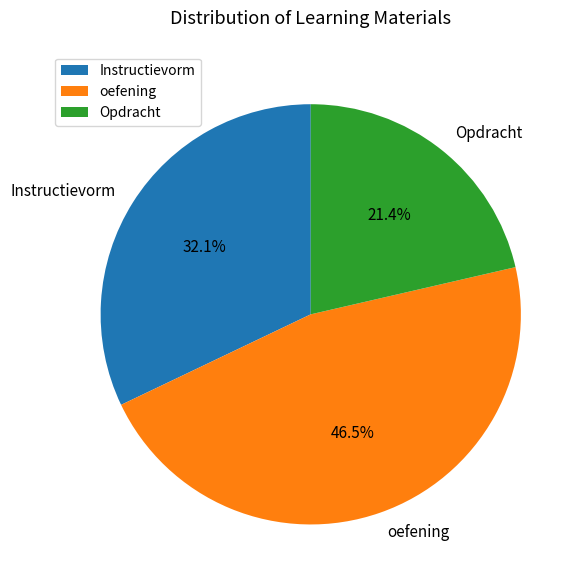

What is the smallest slice in the pie chart?

Opdracht